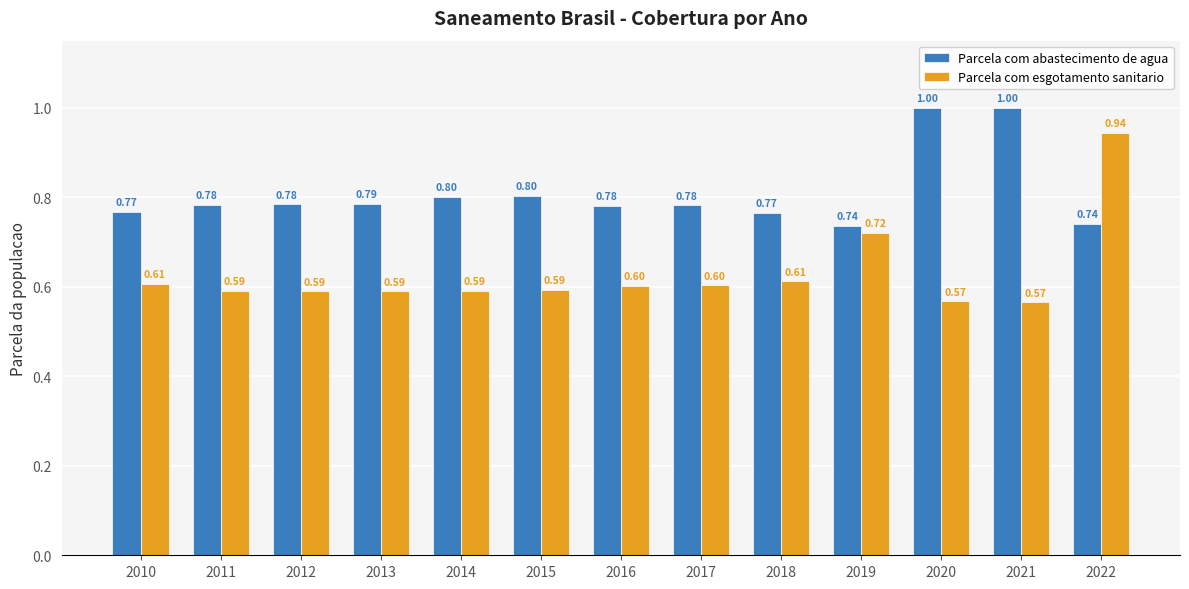

How many series are shown in this chart?

2